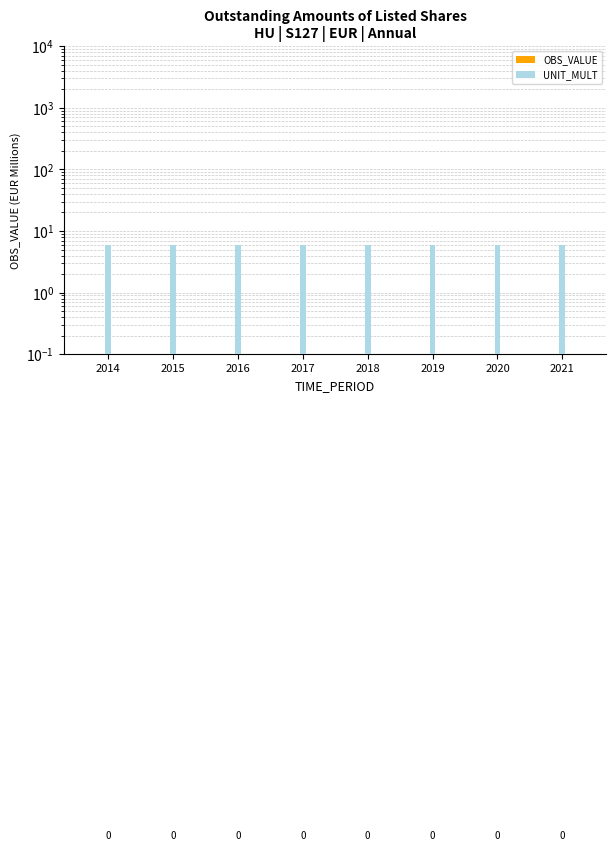

Does the chart contain any negative values?

No